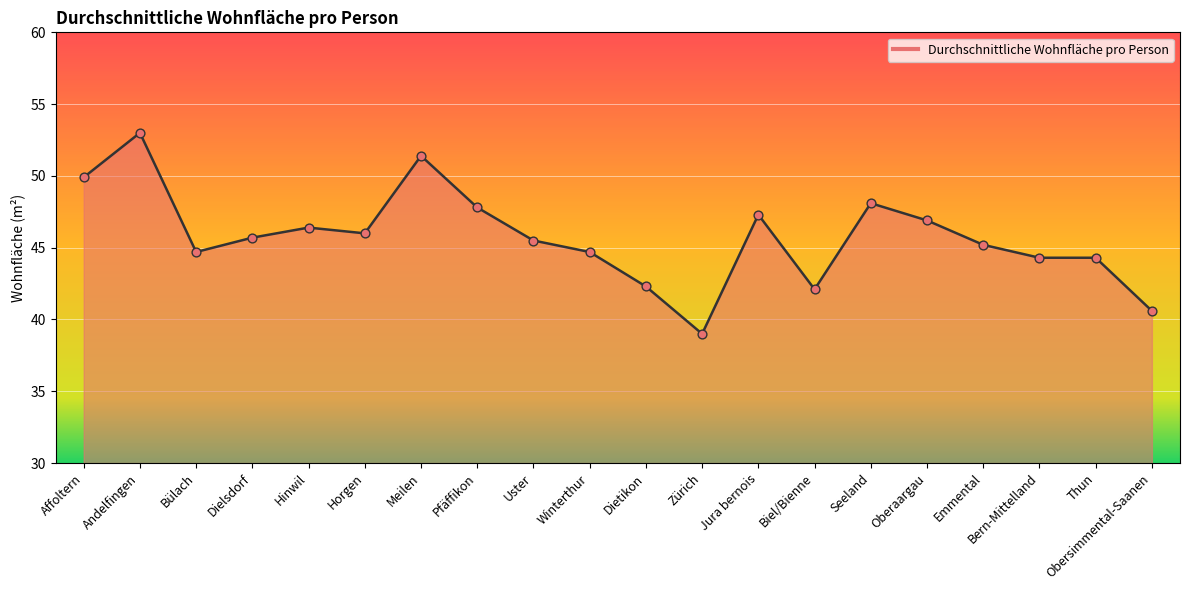

Approximately how many times larger is the value at Biel/Bienne compared to Uster?

0.9